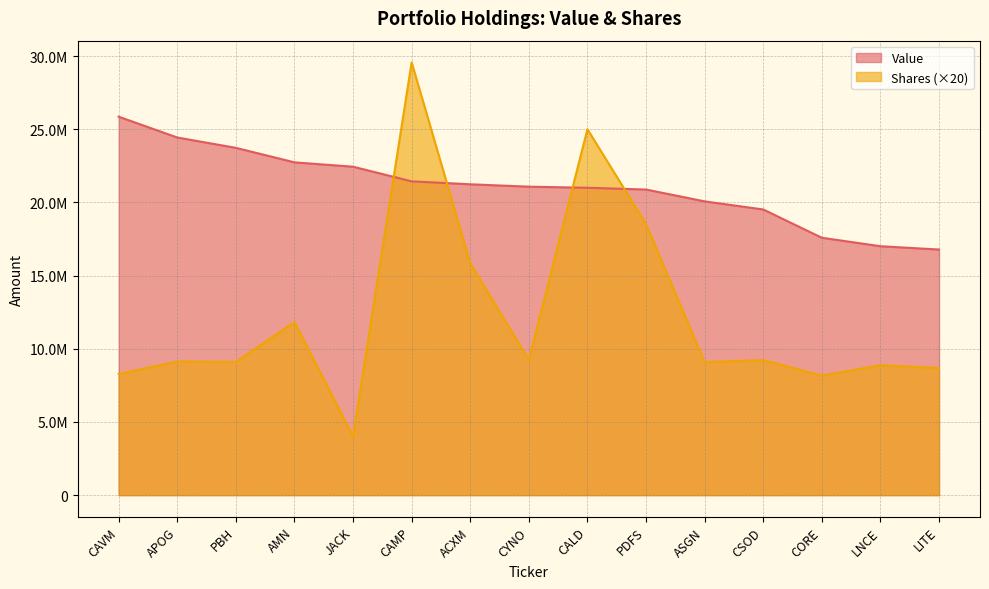

What is the total value across all series at AMN?

34571300